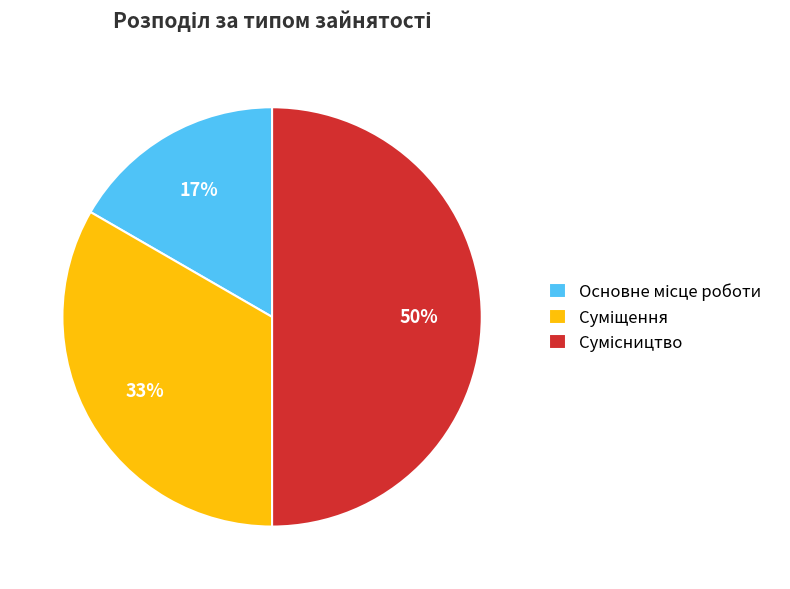

To the nearest percent, what is the difference between the largest and smallest slice percentages?

33%